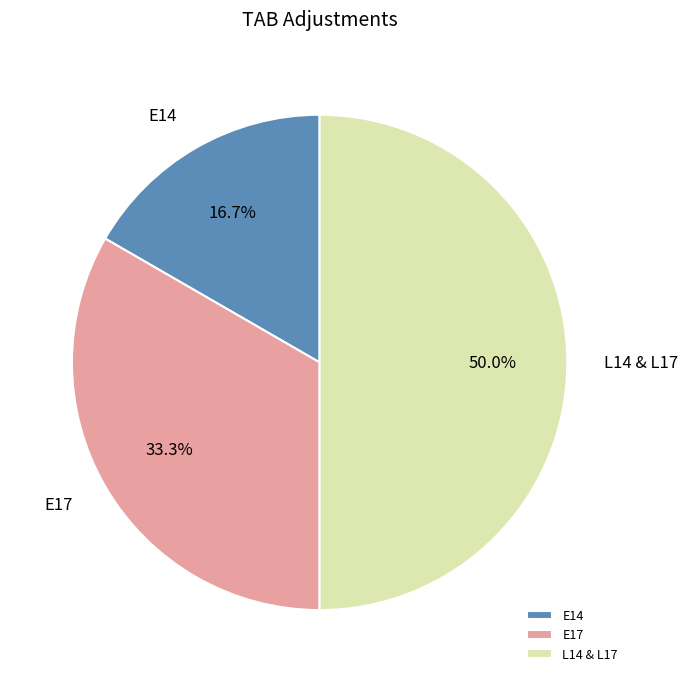

Count the number of slices in the pie.

3